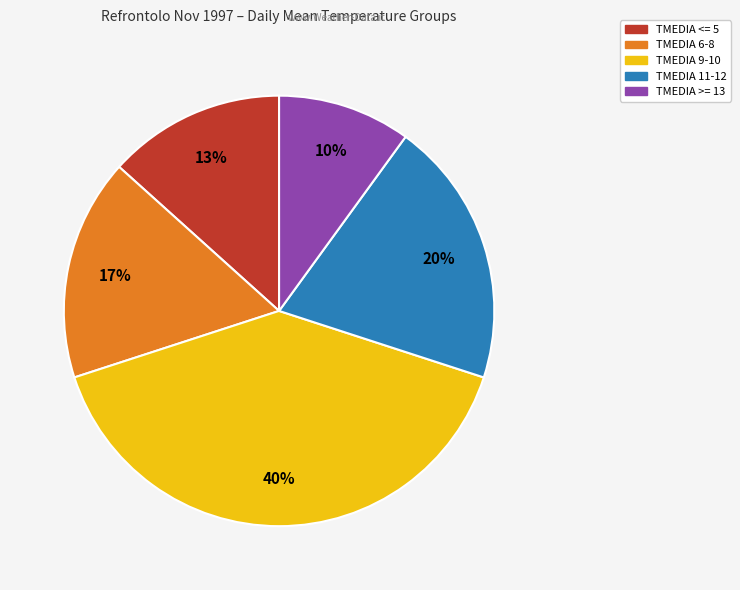

Does any single category account for the majority?

No